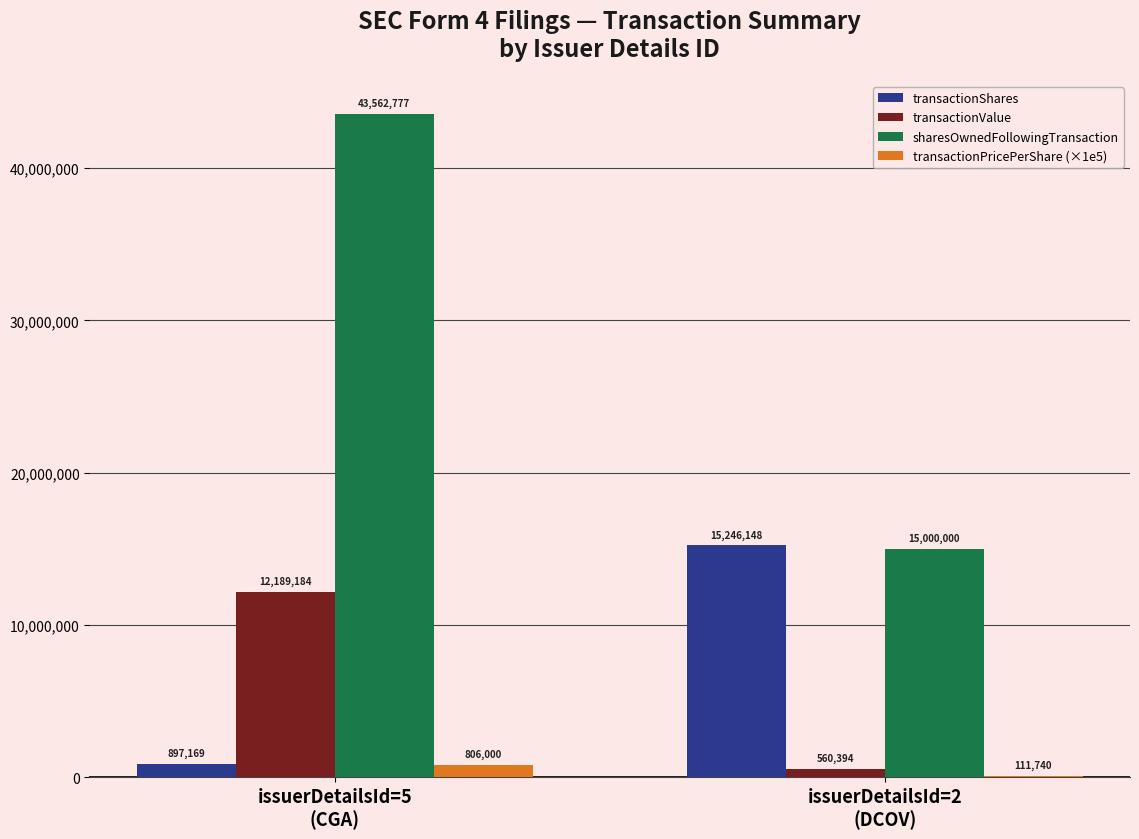

How many series are shown in this chart?

4